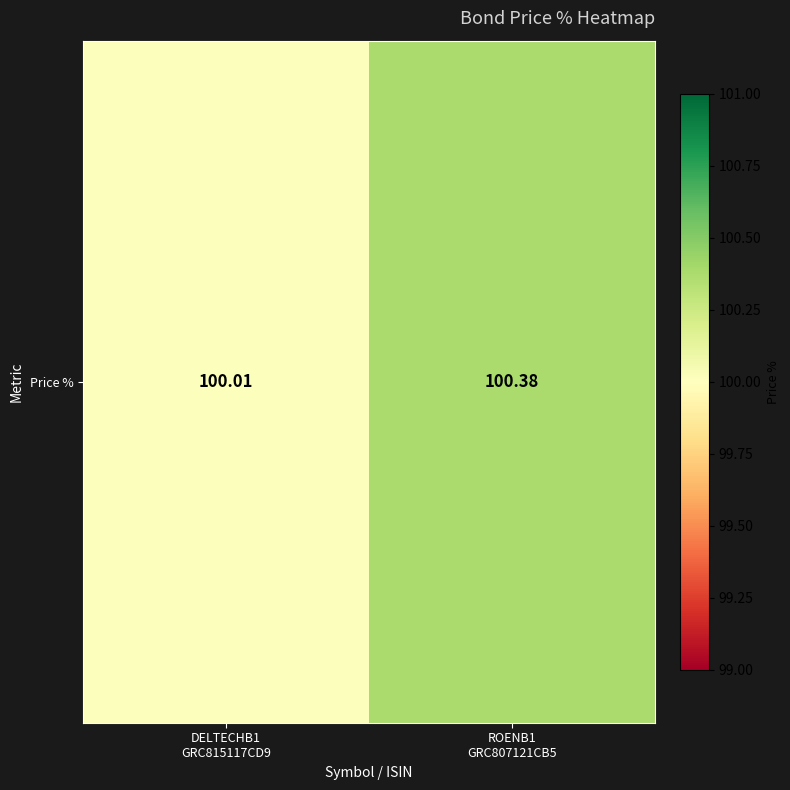

At which category does the chart reach its peak across all series?

ROENB1
GRC807121CB5